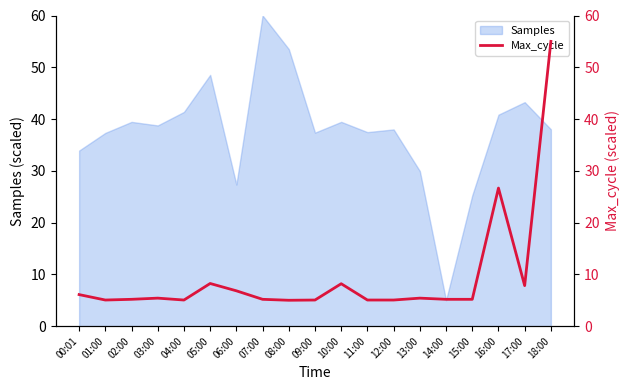

What is the difference between the maximum and second lowest values?

50.0